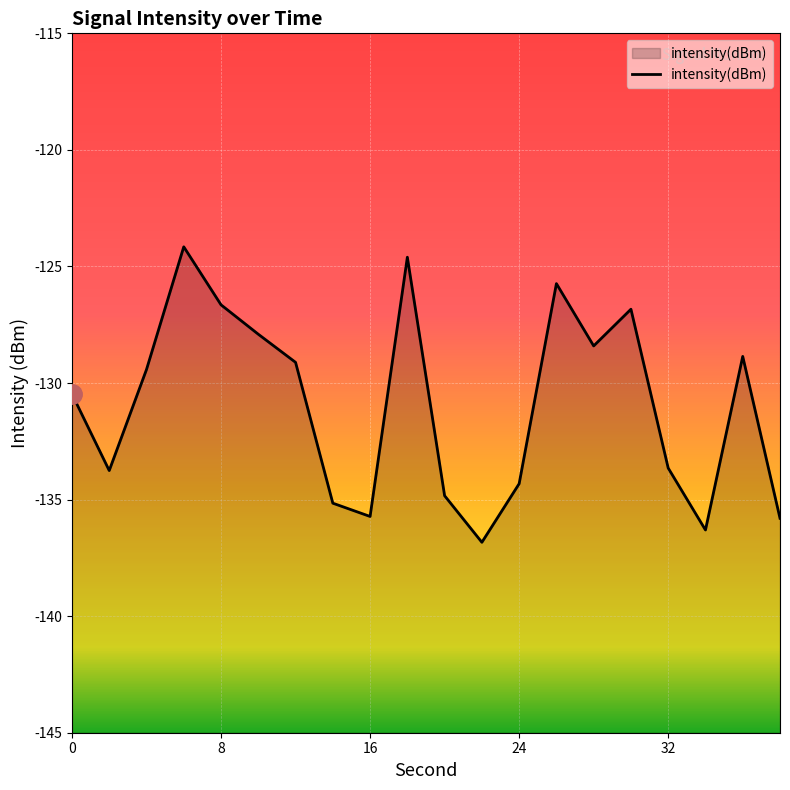

The chart shows a value of -124.2 at 6. True or false?

True